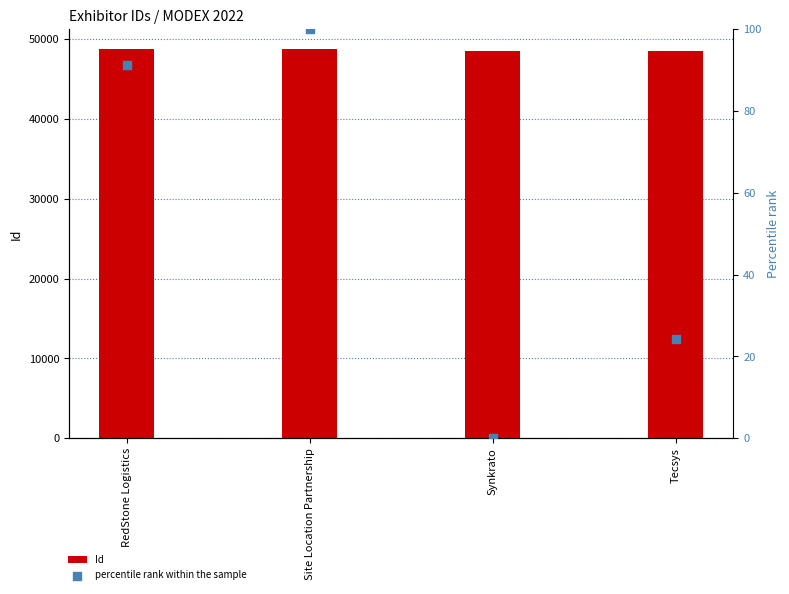

Which series has the largest total across all categories?

Id